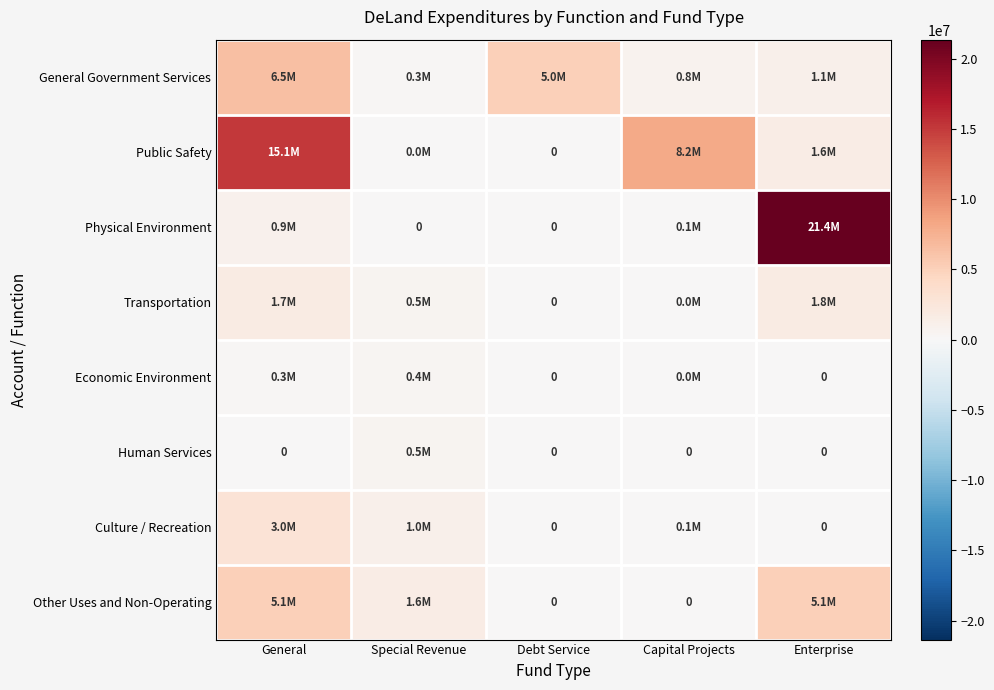

Which series changed the most between Debt Service and Capital Projects?

Public Safety